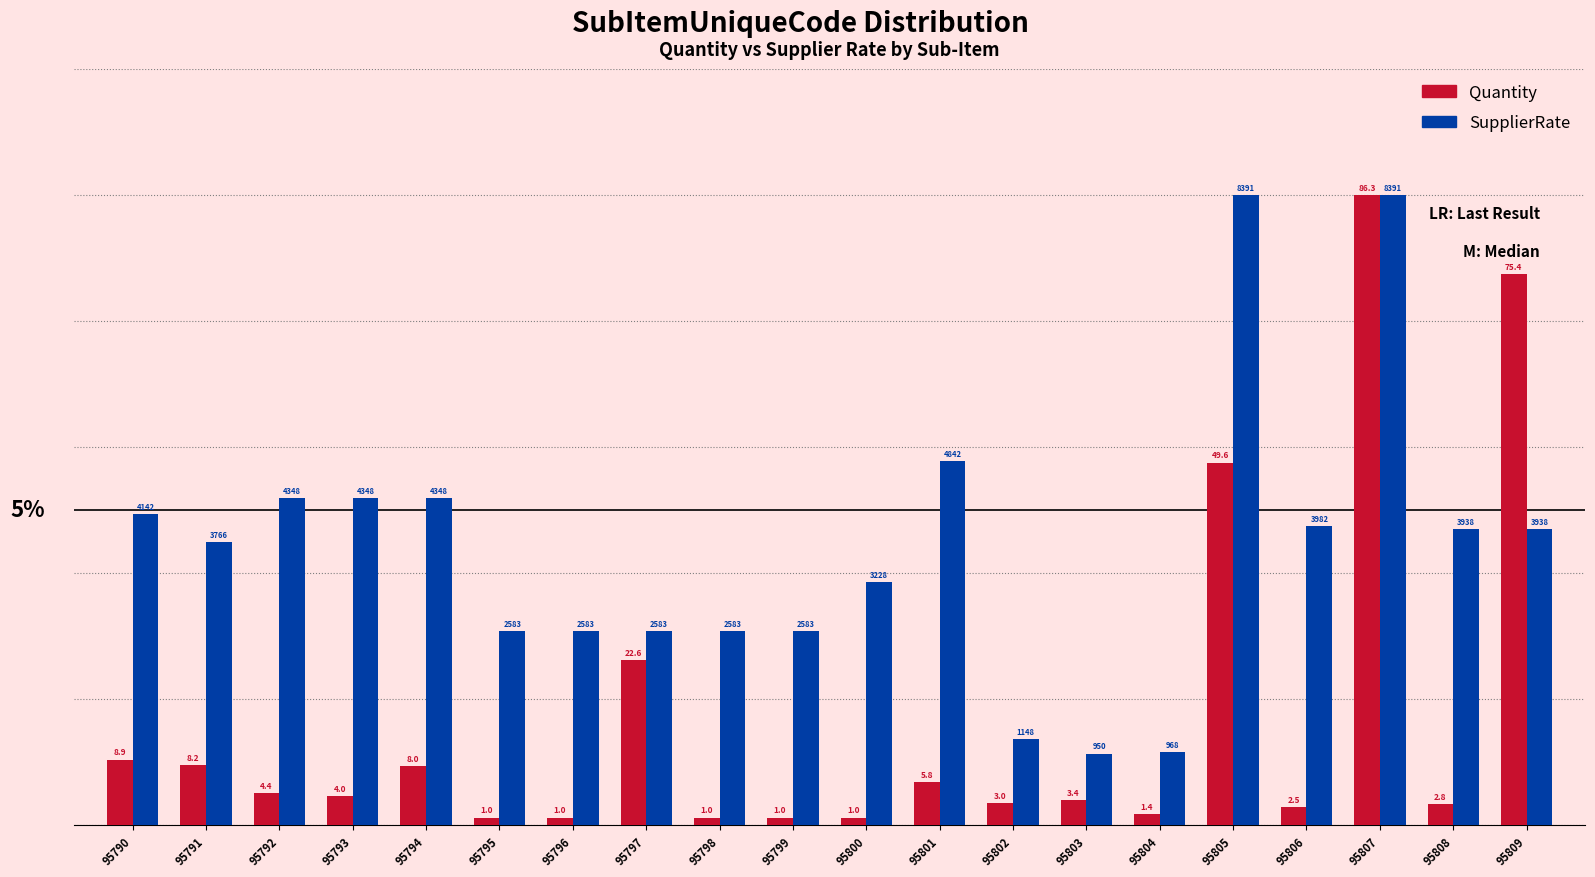

Rank the series by their maximum value, from highest to lowest.

Quantity, SupplierRate